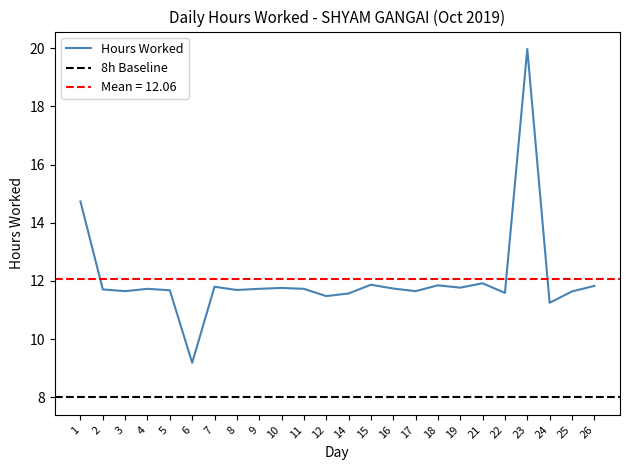

Which label corresponds to the largest value in the chart?

23